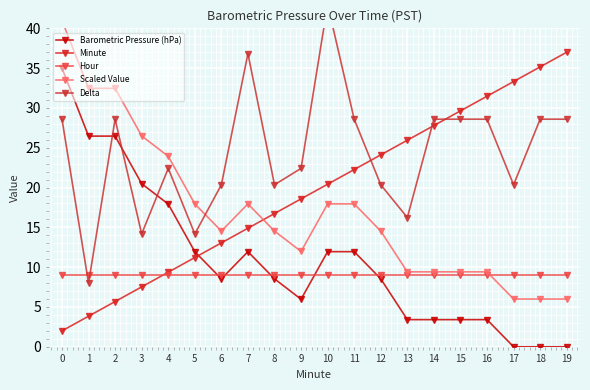

How many values in the Scaled Value series exceed 14?

12